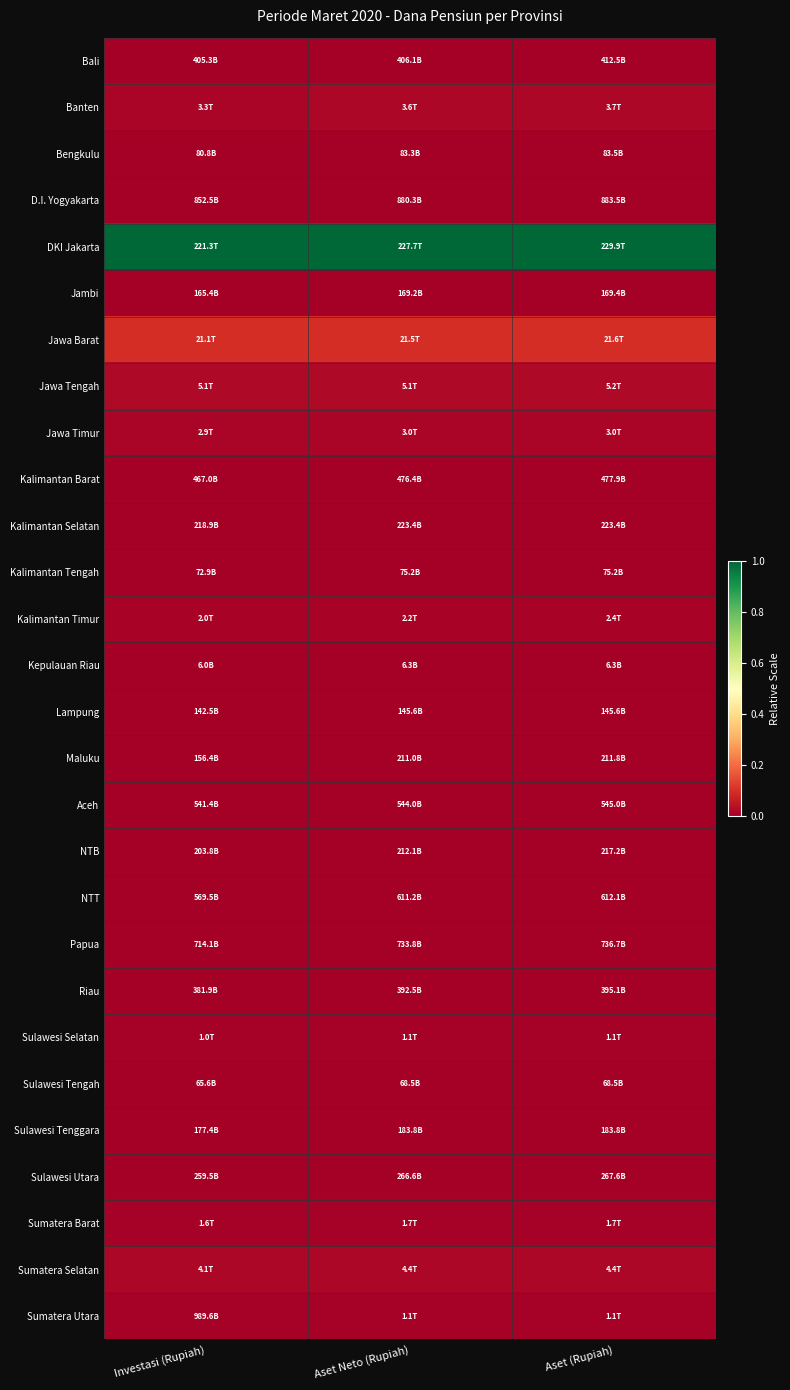

At which category is the sum across all series the highest?

Aset (Rupiah)